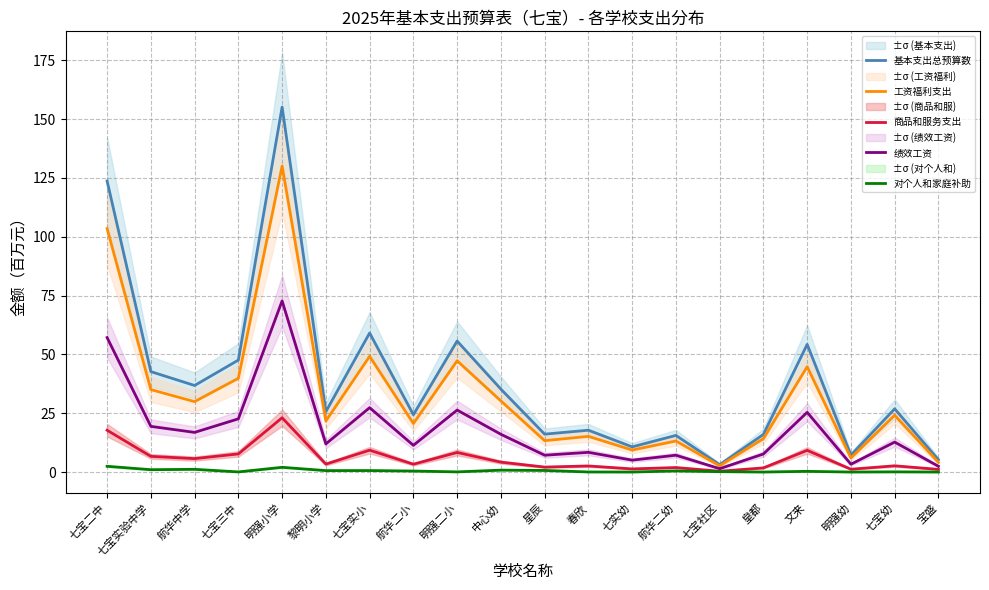

Read the 商品和服务支出 value at 航华二幼.

1.9